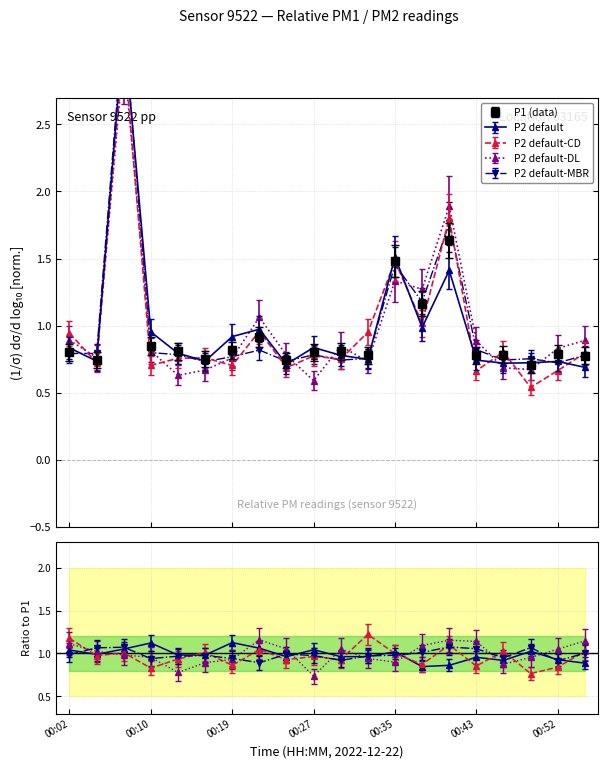

What is the minimum value for P1?

0.7